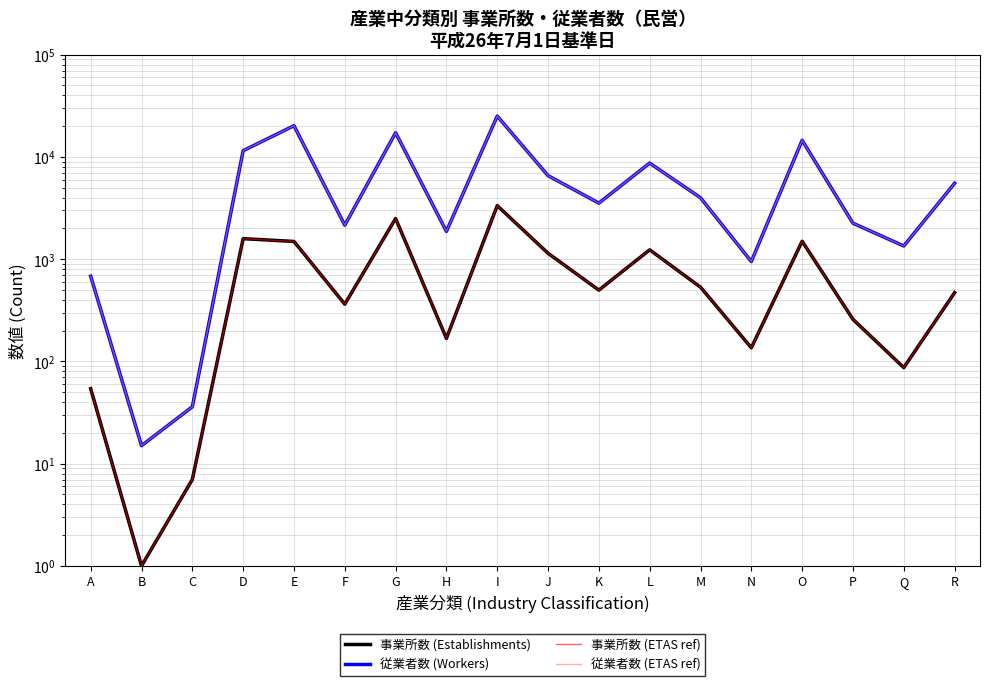

How many values in the 事業所数 (Establishments) series are below 498?

9